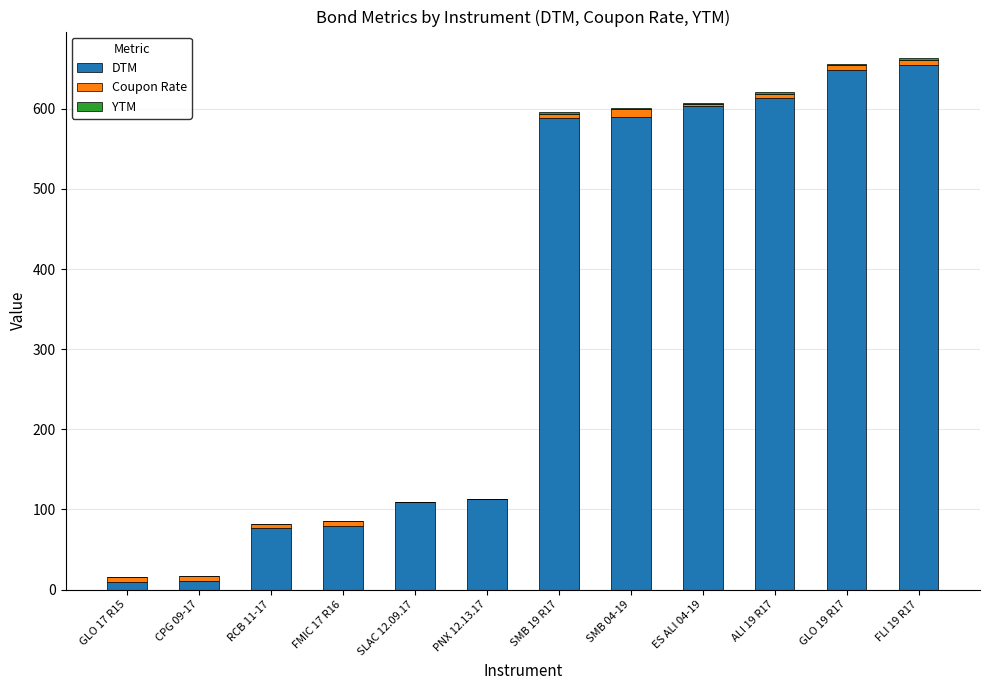

What is the highest value of the DTM series?

655.0